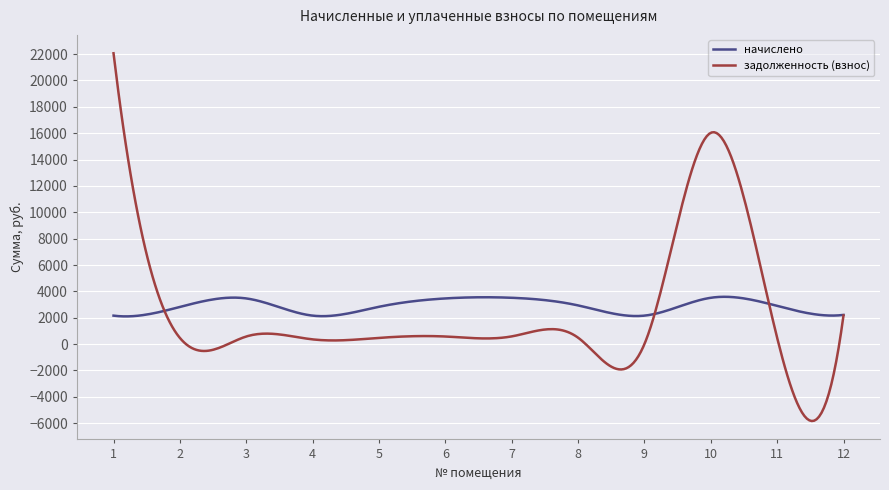

What are all the series names shown in the legend?

начислено, задолженность (взнос)